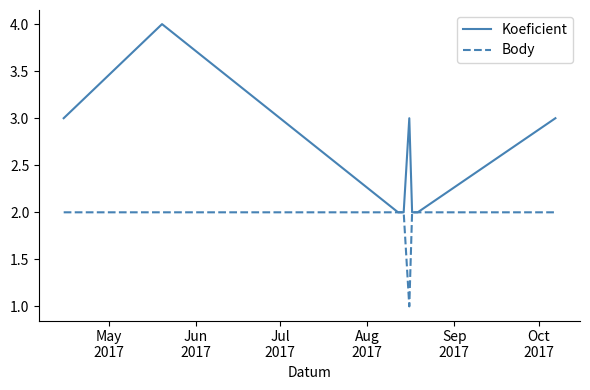

Which series has the largest total across all categories?

Koeficient